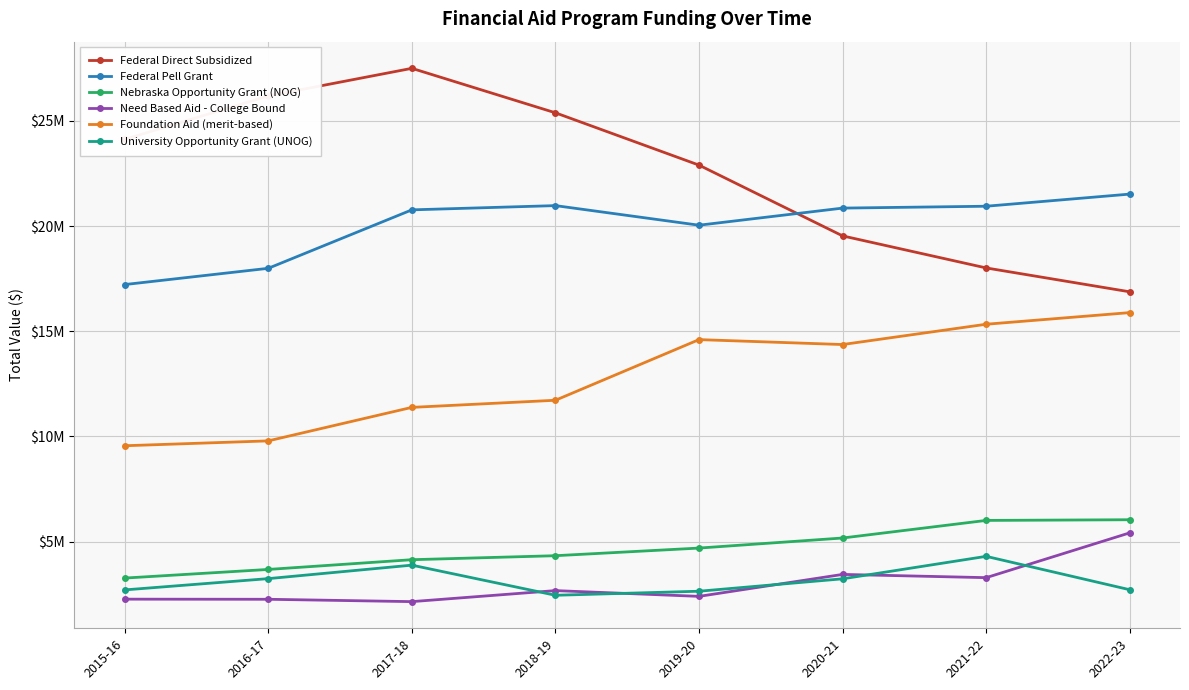

What are all the series names shown in the legend?

Federal Direct Subsidized, Federal Pell Grant, Nebraska Opportunity Grant (NOG), Need Based Aid - College Bound, Foundation Aid (merit-based), University Opportunity Grant (UNOG)